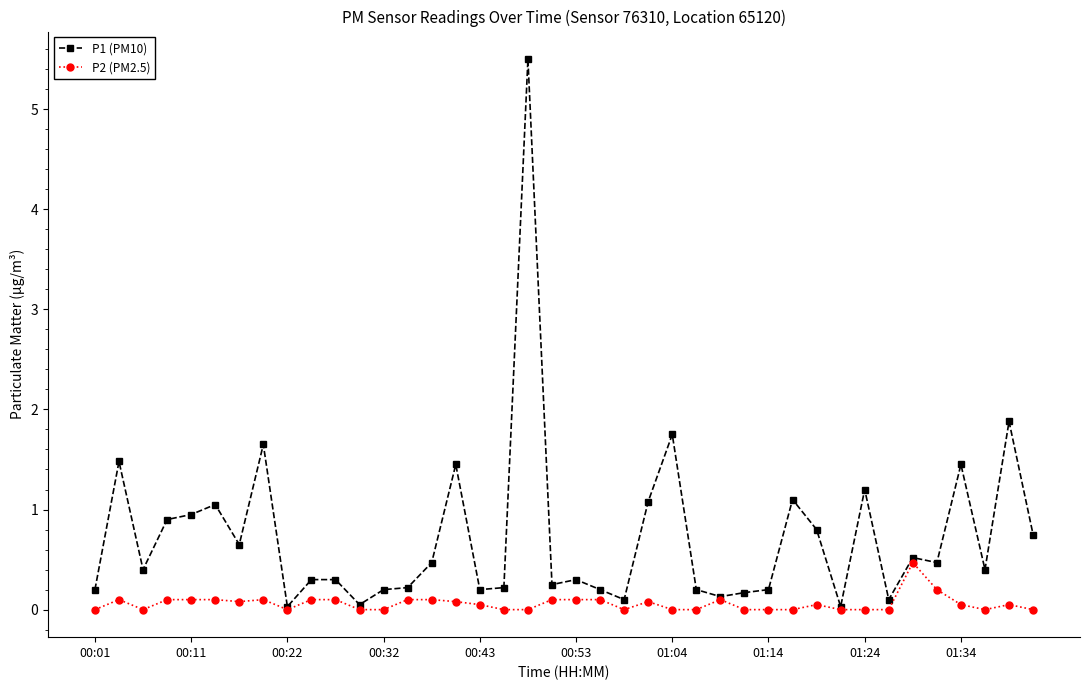

At how many categories does at least one series exceed 0?

40